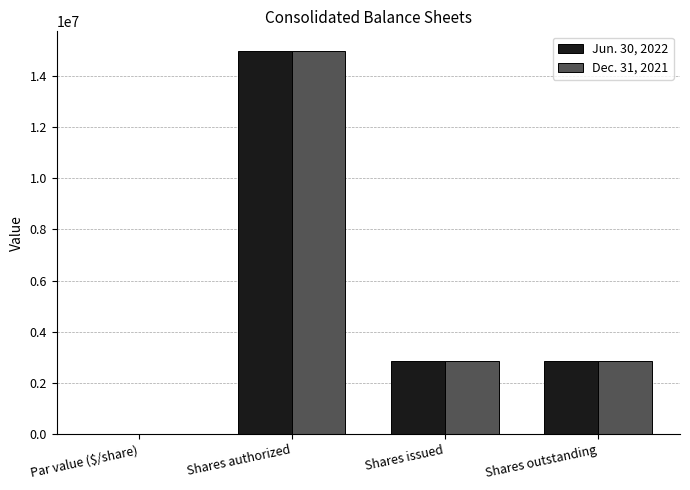

Is it true that Dec. 31, 2021 equals 15000000 at Shares authorized?

True